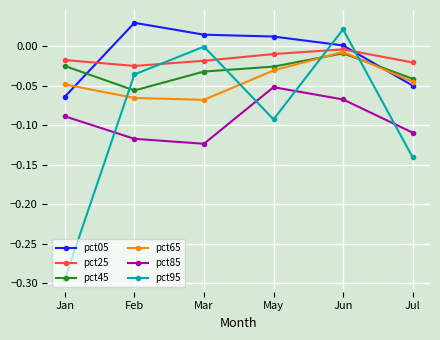

In pct05, how many points are higher than both neighbors (excluding endpoints)?

1